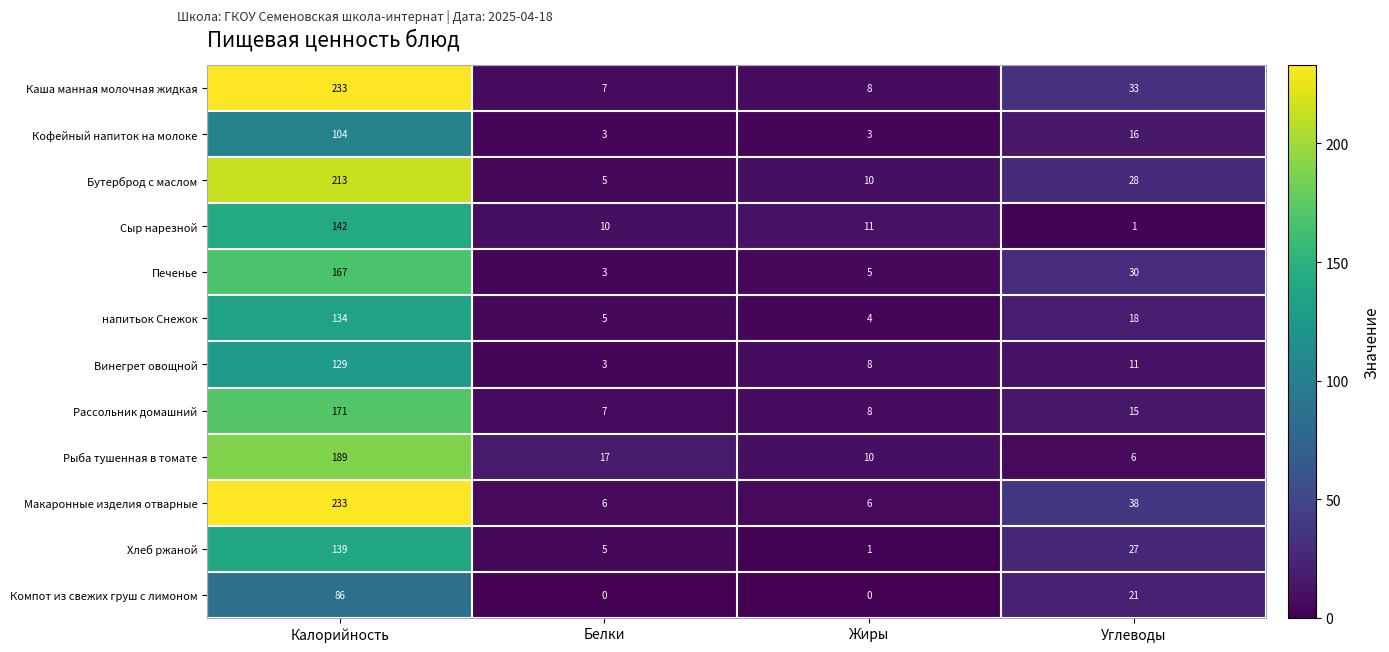

Which series changed the most between Белки and Углеводы?

Макаронные изделия отварные